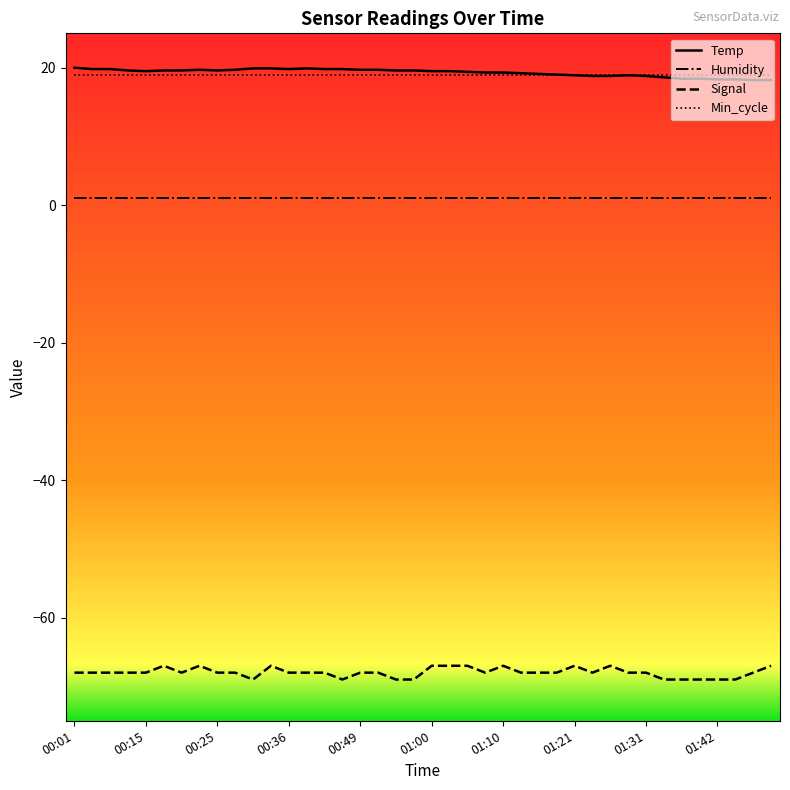

What is the minimum value shown in the chart?

-69.0